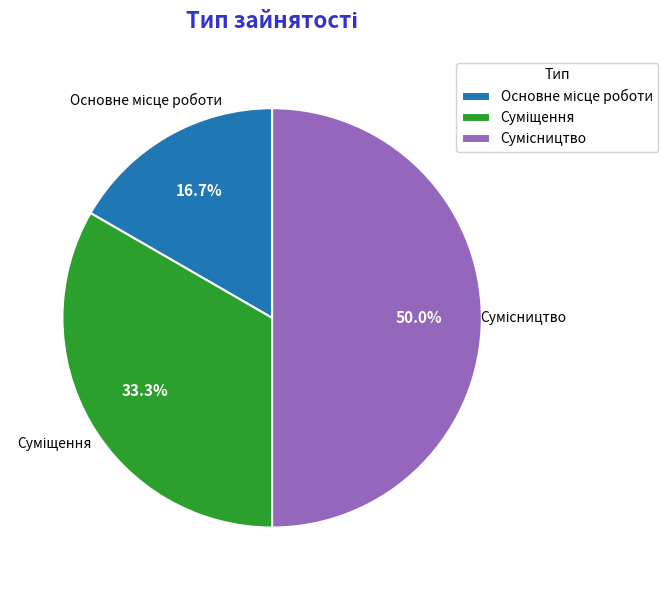

To the nearest percent, what percentage of the pie is Суміщення?

33%